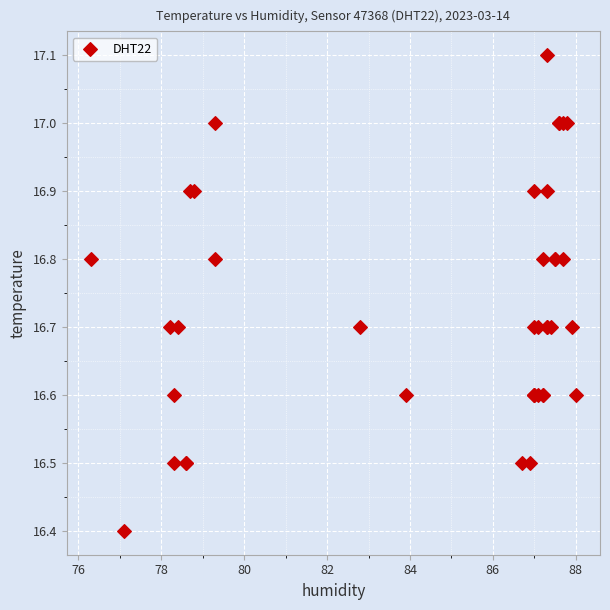

What Y value in the scatter plot is closest to 16?

16.4